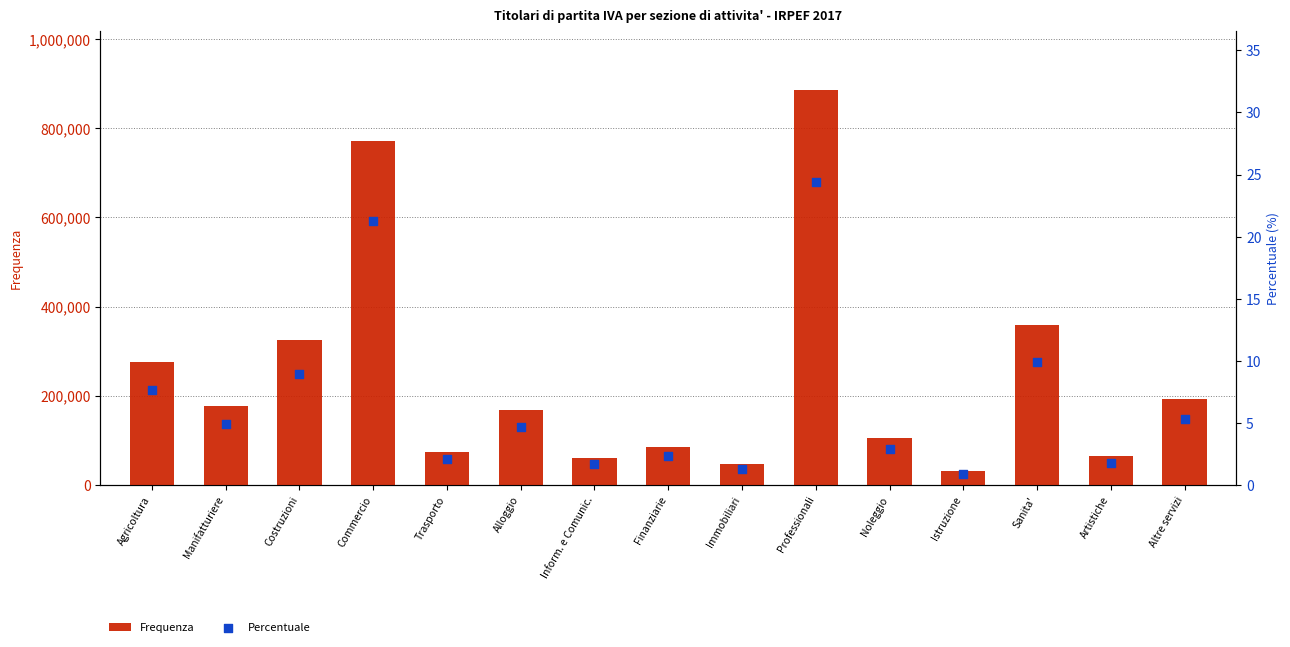

Is the value of Frequenza at Inform. e Comunic. greater than the value of Percentuale at Sanita'?

Yes